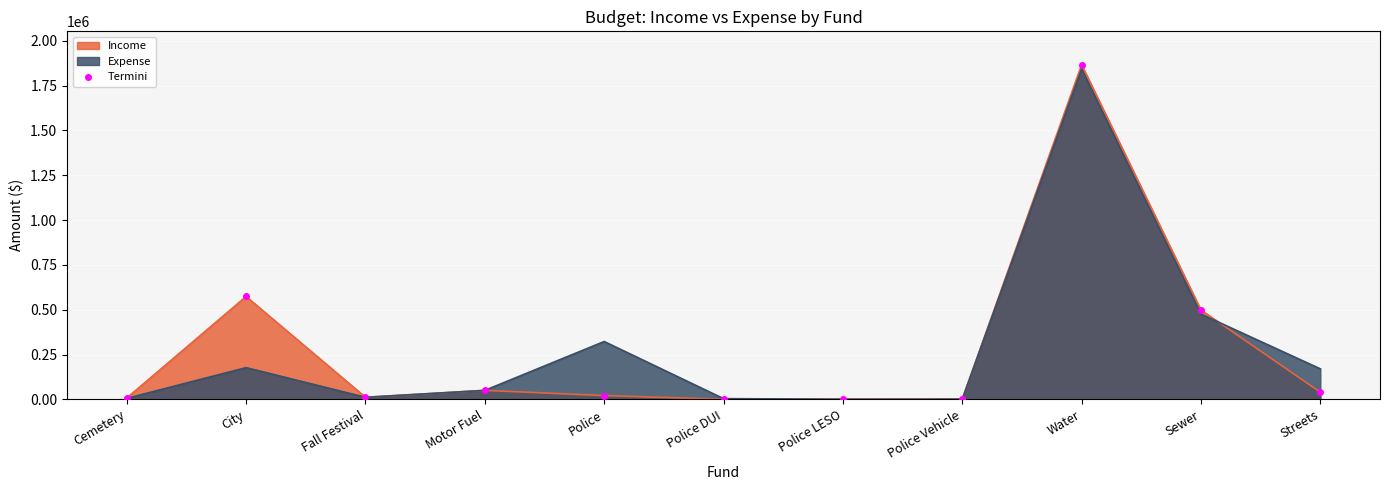

What is the label of the 7th point from the right?

Police